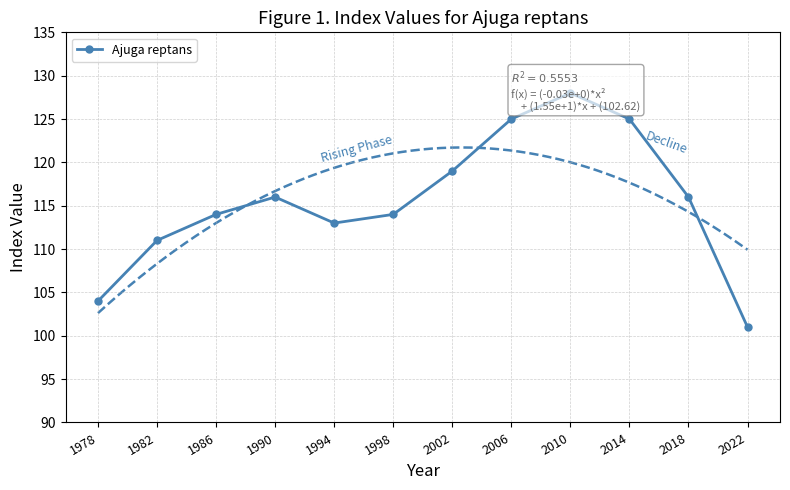

Reading left to right, what are all the values shown in this chart?

104	111	114	116	113	114	119	125	128	125	116	101